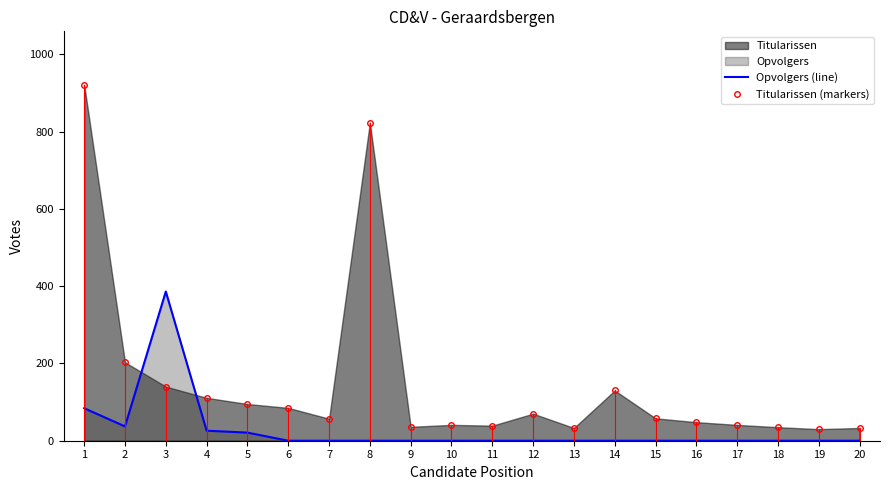

How many data points does each series have?

20